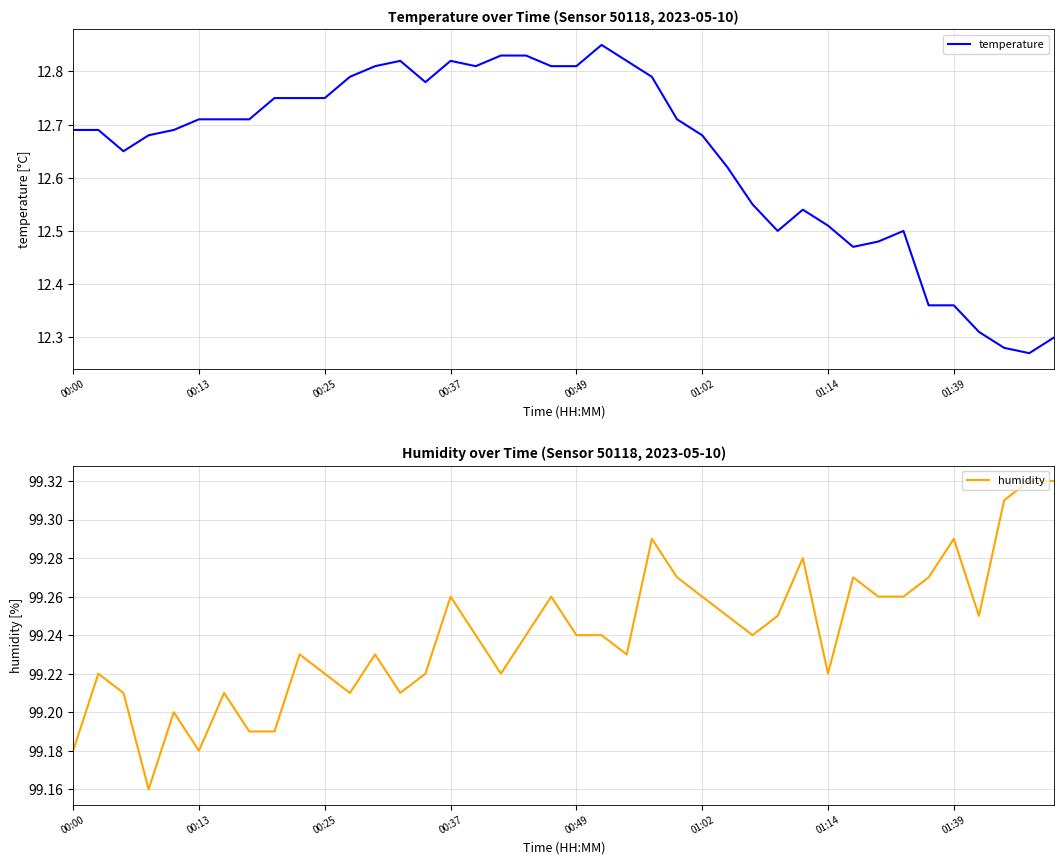

Rank the series by their average value, from highest to lowest.

humidity, temperature